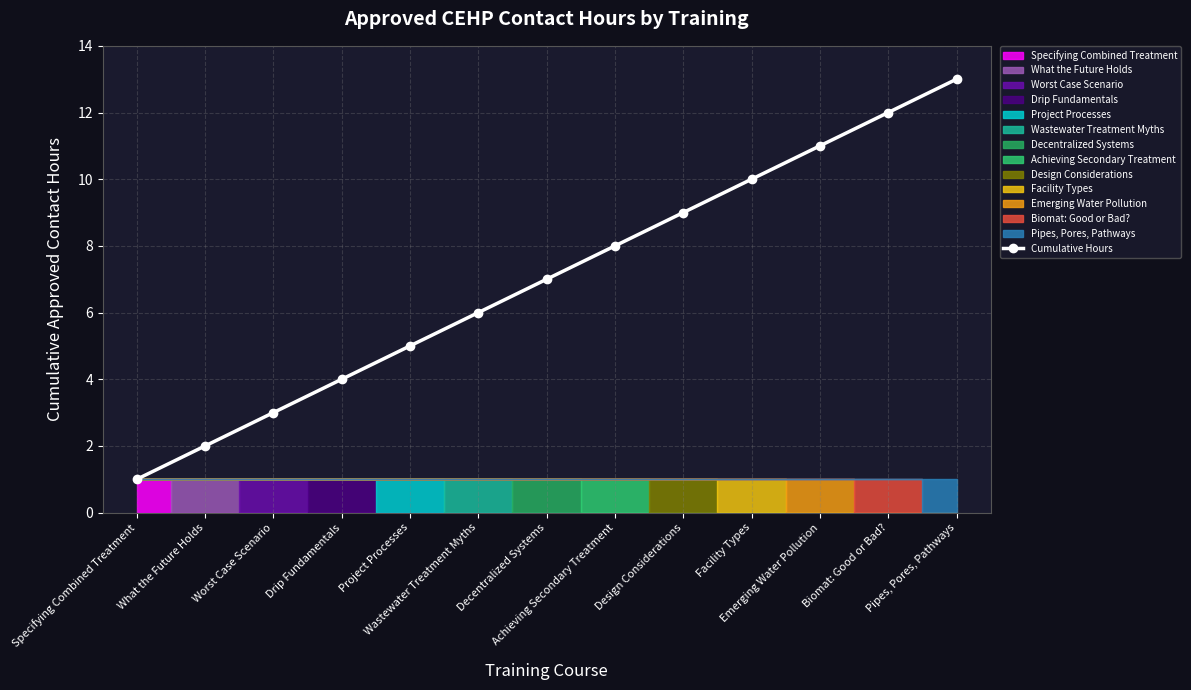

How many lines are shown in the chart?

1